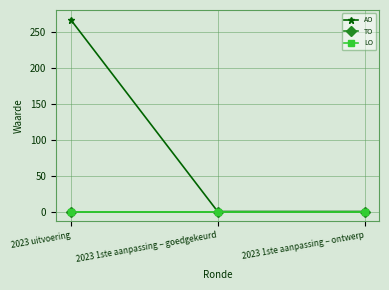

What is the label of the 2nd point from the left?

2023 1ste aanpassing – goedgekeurd